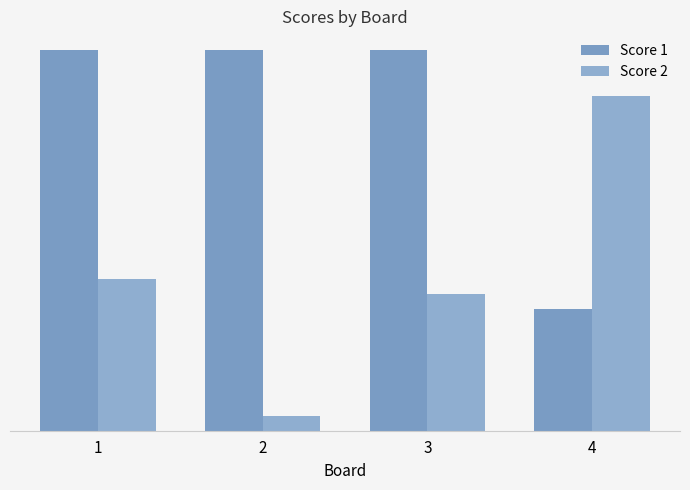

Is the value of Score 1 at 2 greater than the value of Score 2 at 3?

Yes